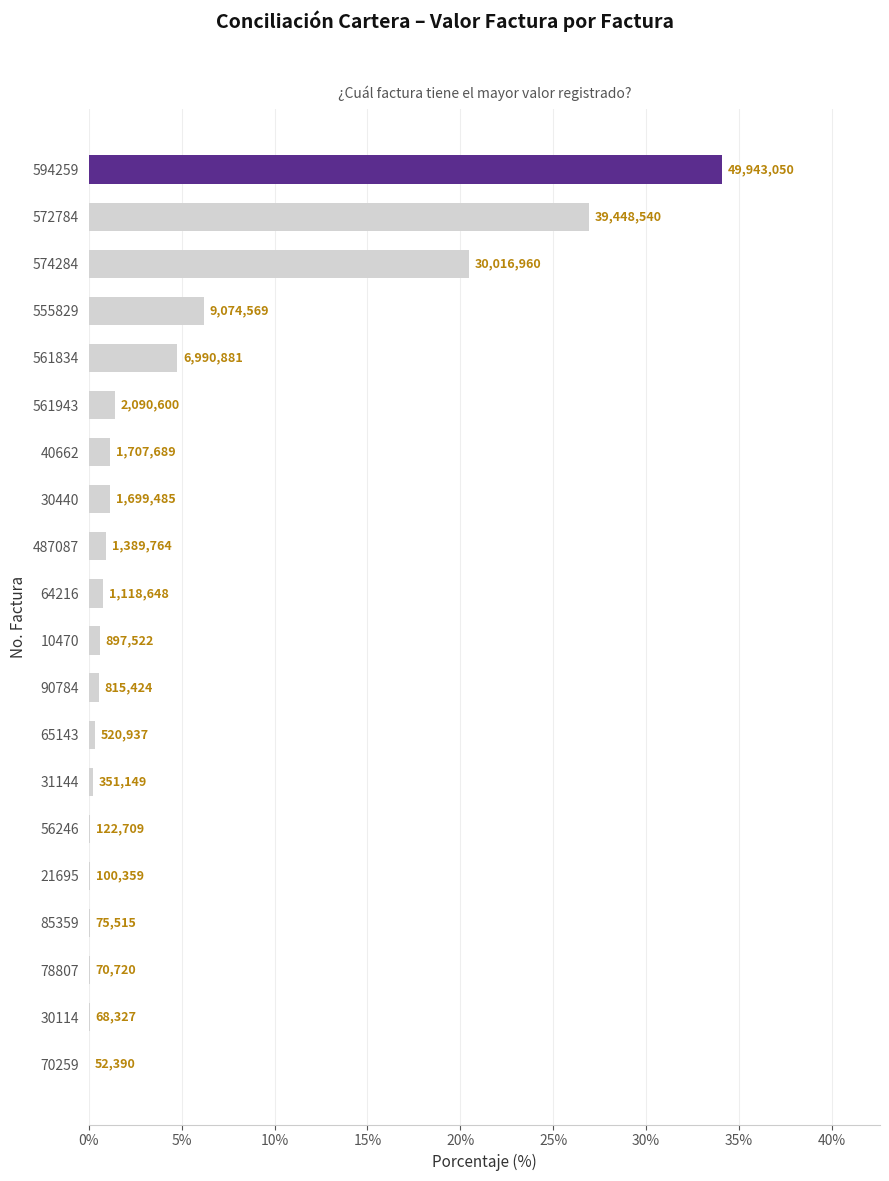

What is the average value?

5.0